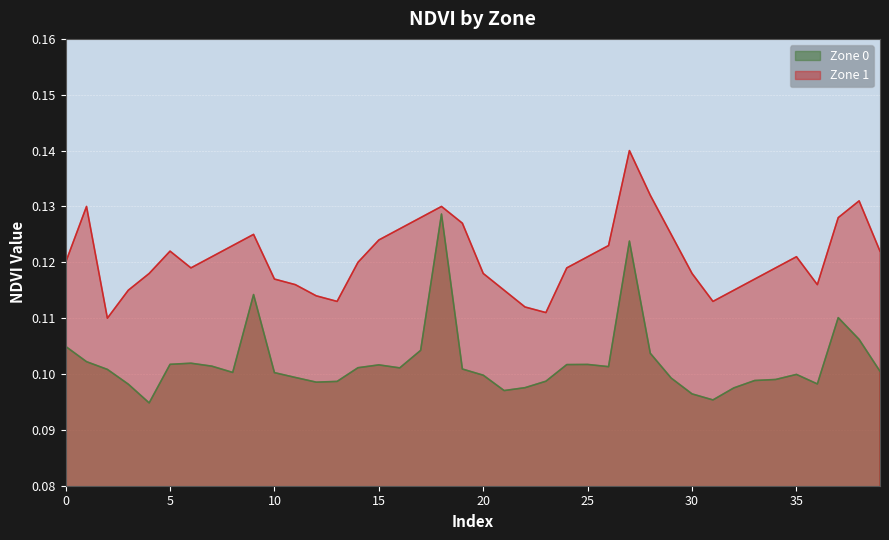

What is the minimum value for Zone 0?

0.1